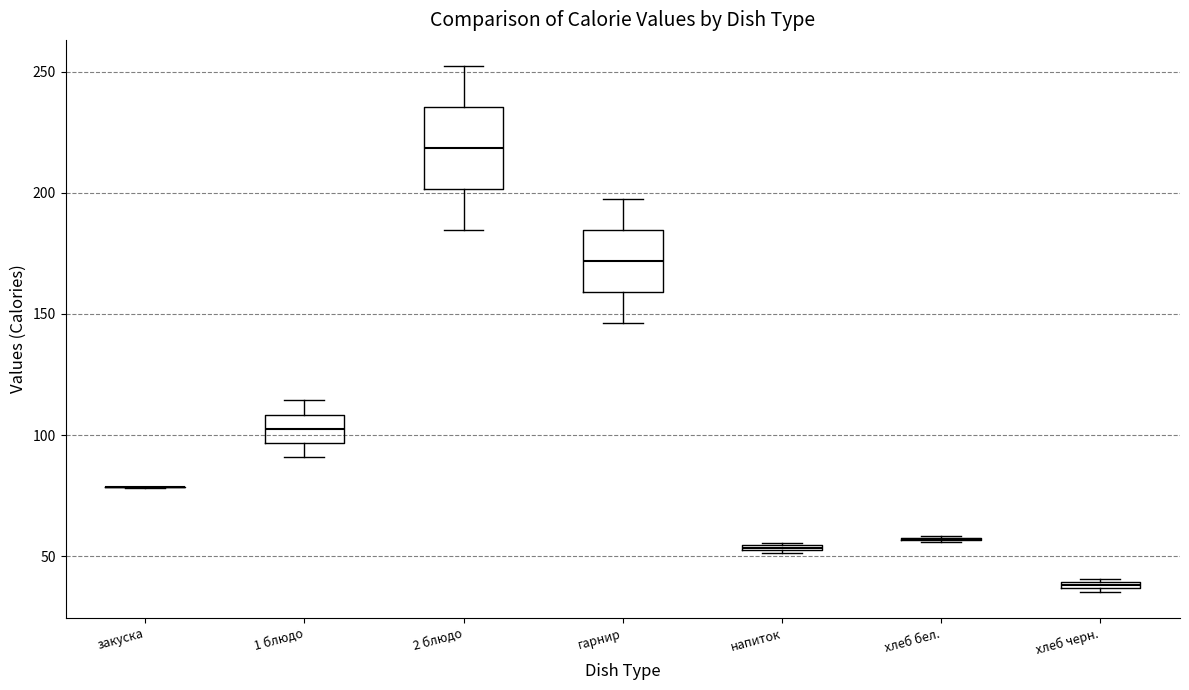

Where does the lower whisker of the box for гарнир end on the y-axis? The values are not printed on the chart, so give them approximately, as read against the axis.

145